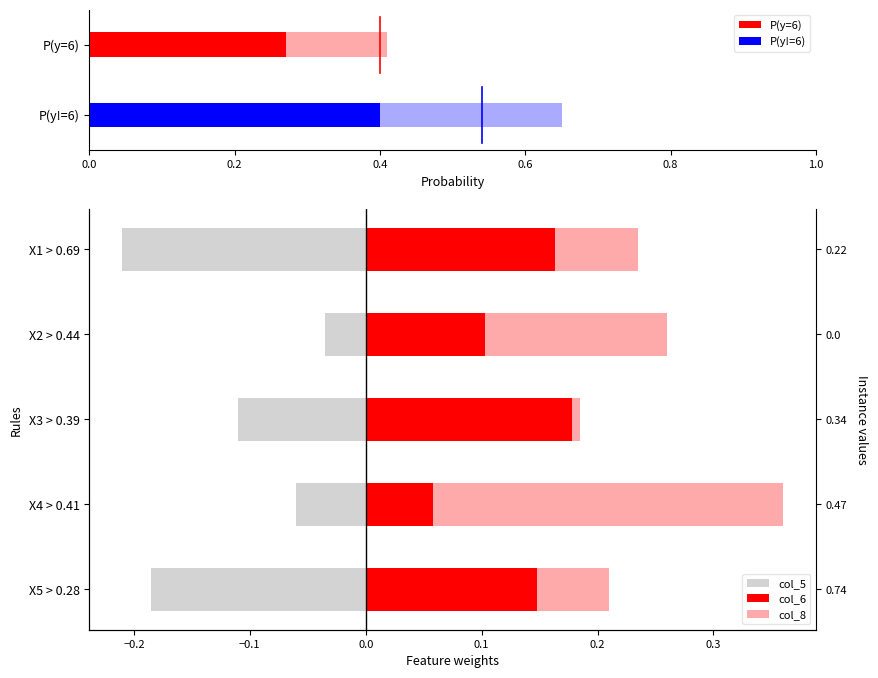

The col_5 series shows -0.2 at 0.4. True or false?

False